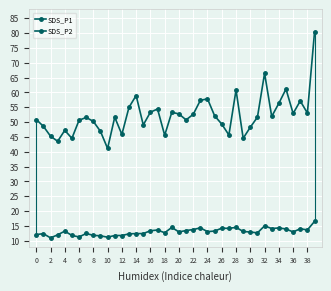

True or false: SDS_P1 and SDS_P2 cross at least once.

False